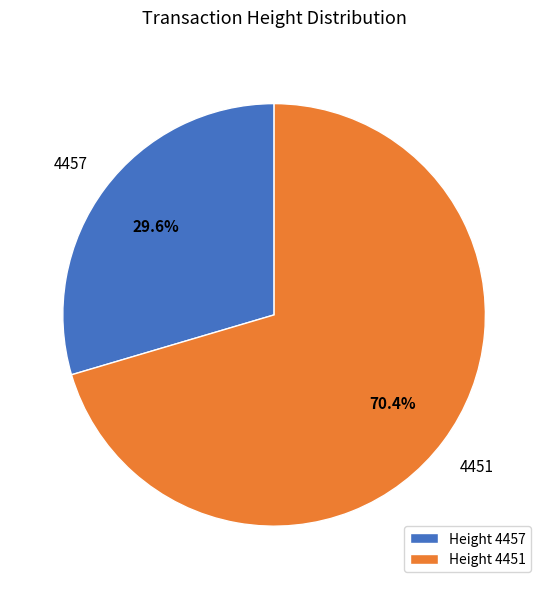

How many slices are in this pie chart?

2